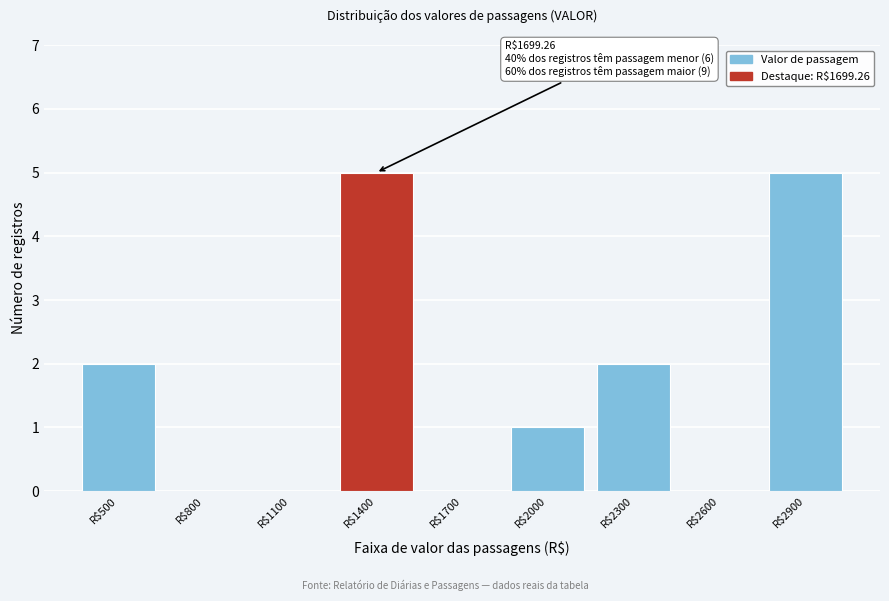

The value at R$1400 is 5. True or false?

True